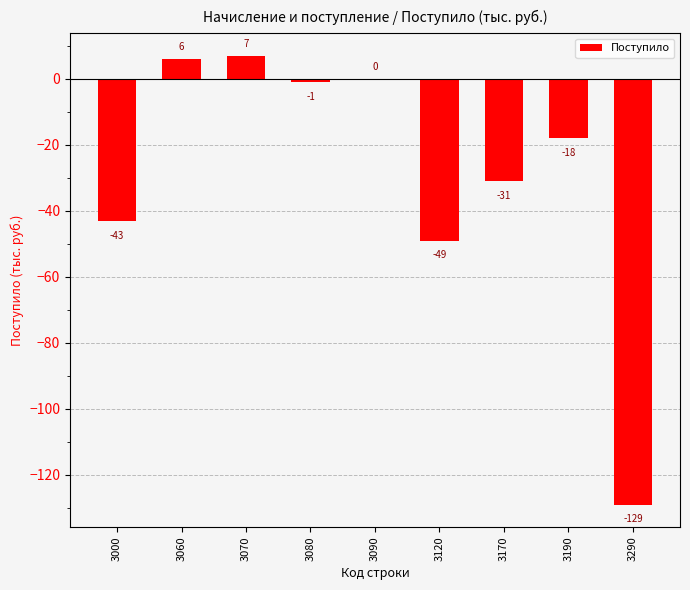

Are the bars horizontal?

No